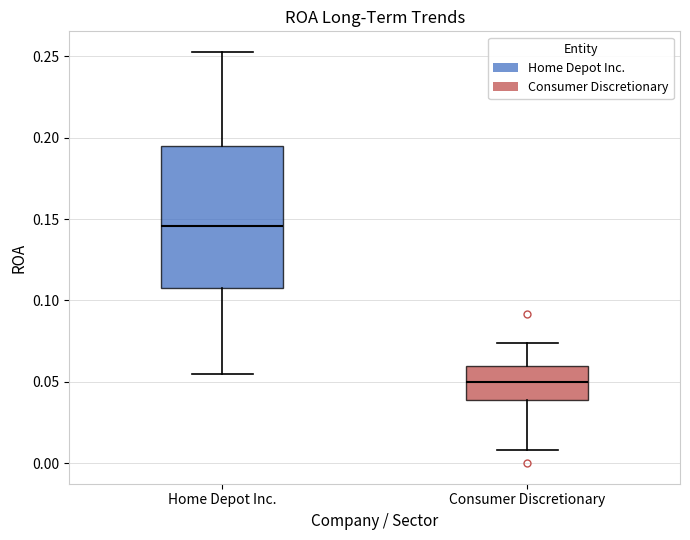

Which box's median line is the highest?

Home Depot Inc.